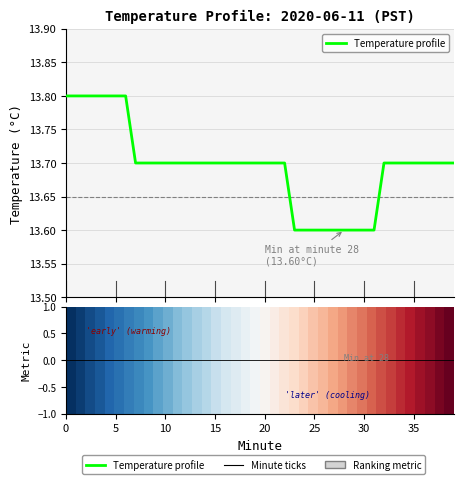

What is the maximum value shown in the chart?

13.8